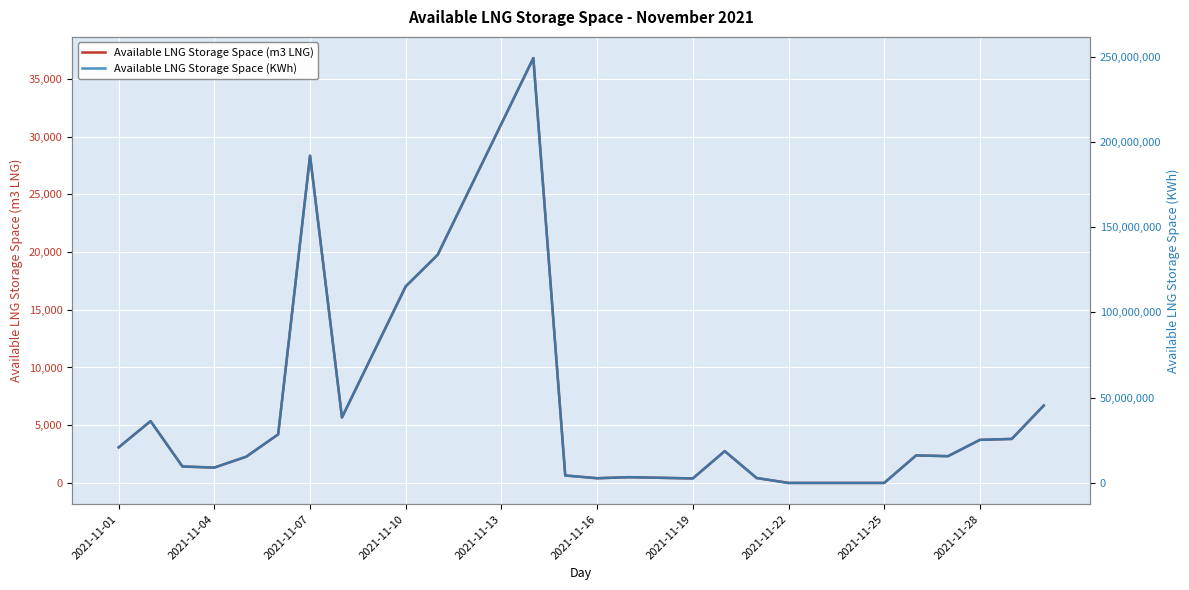

What is the difference between the second highest and second lowest values in the Available LNG Storage Space (KWh) series?

210636973